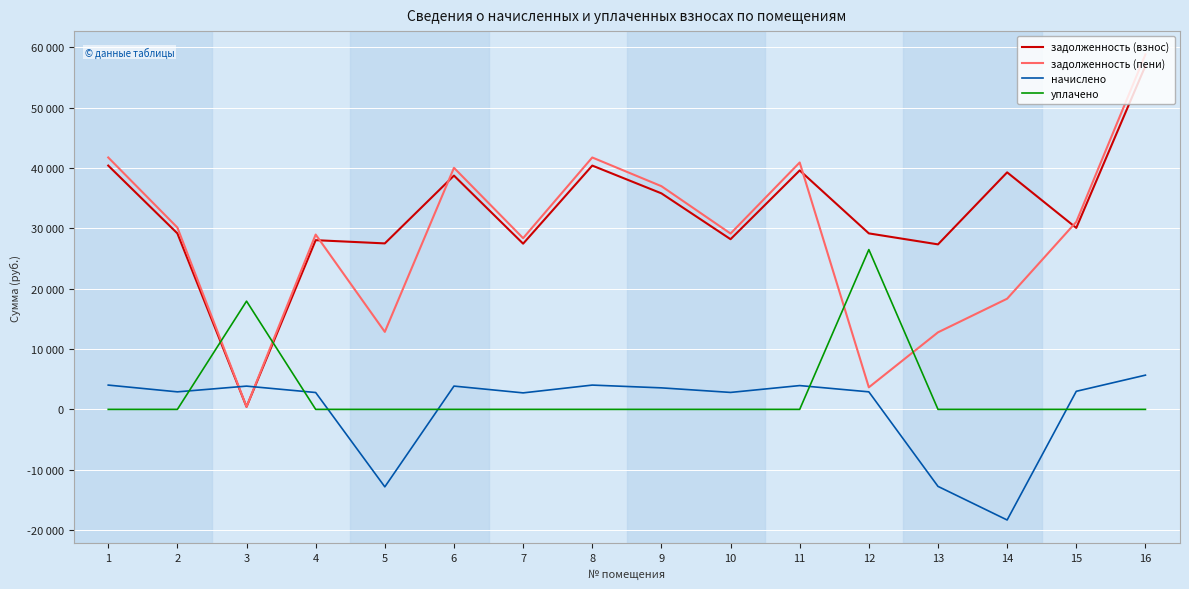

The начислено series shows -12829.5 at 5. True or false?

True